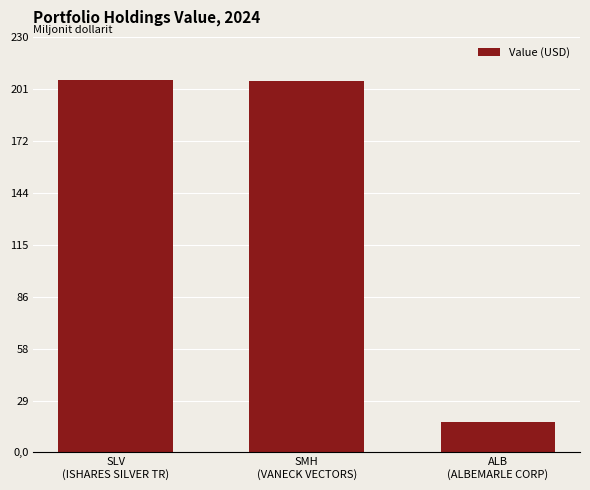

What position from the right is SMH
(VANECK VECTORS)?

2